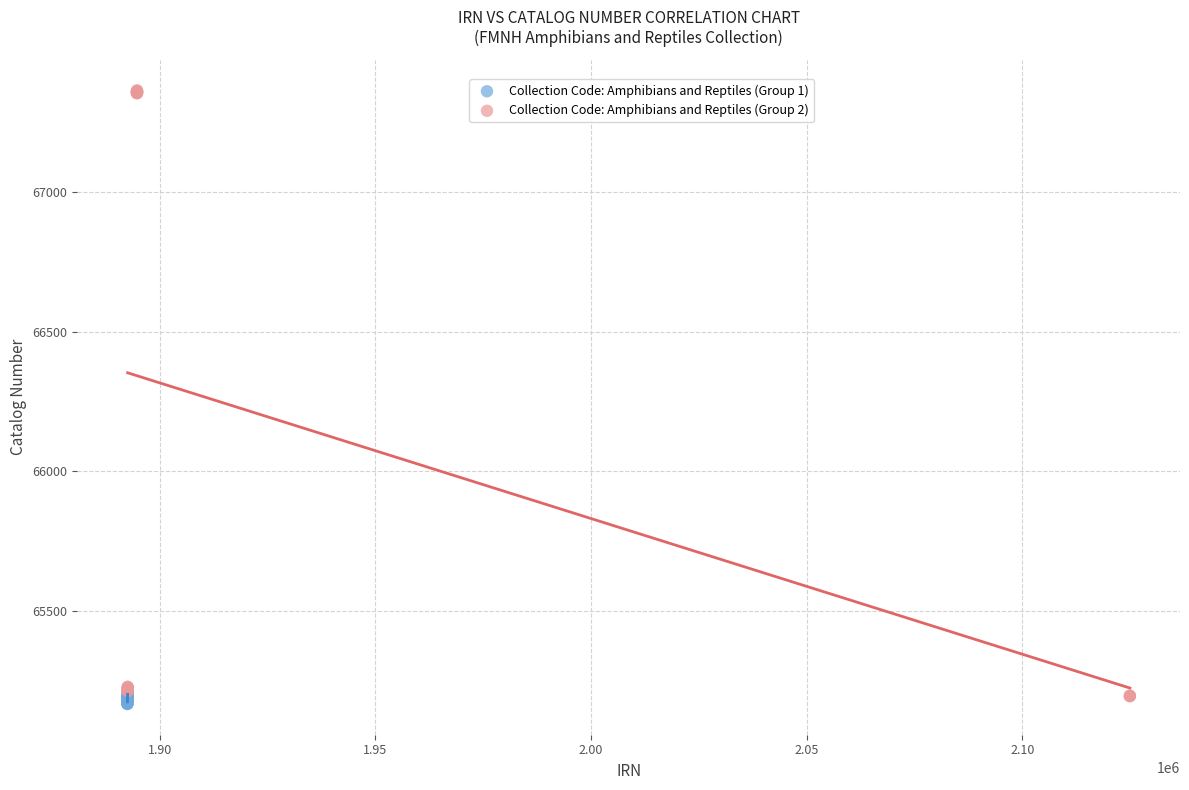

Which series contains the highest Y value?

Collection Code: Amphibians and Reptiles (Group 2)